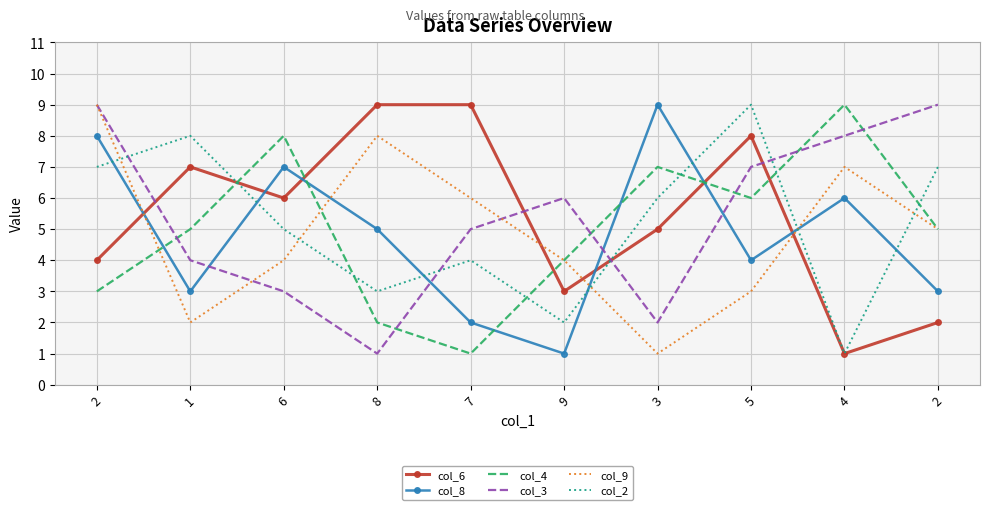

What are all the series names shown in the legend?

col_6, col_8, col_4, col_3, col_9, col_2